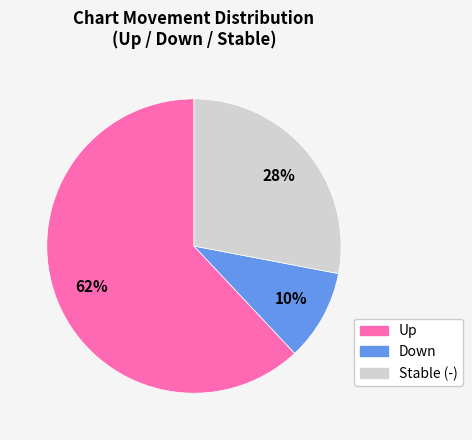

Is there a majority slice in this chart?

Yes